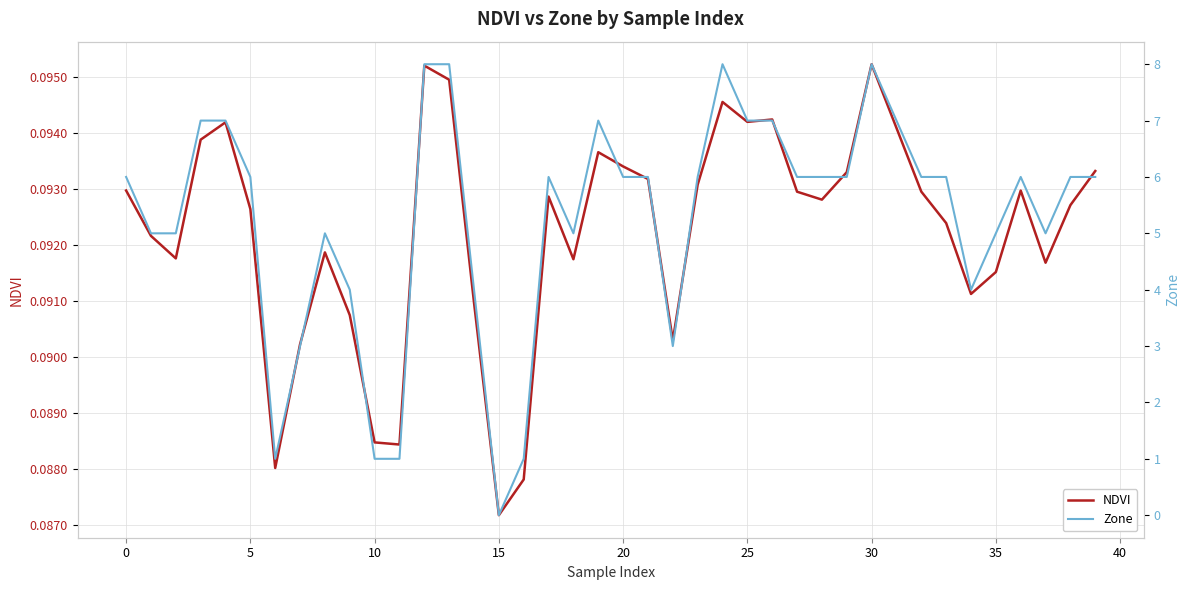

True or false: Zone has more than 1 points higher than both neighbors.

True